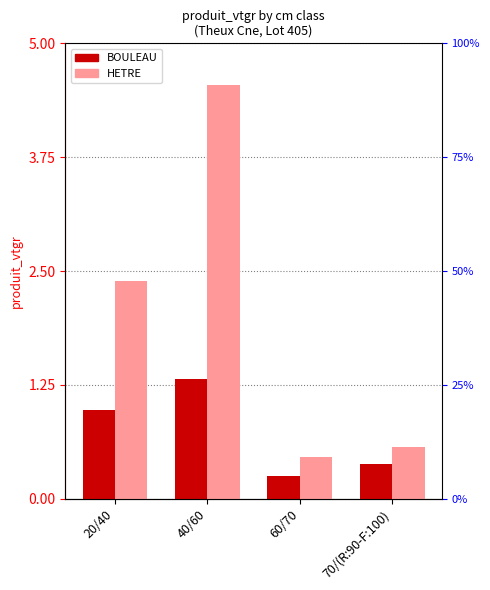

Which series has the widest spread of values?

HETRE